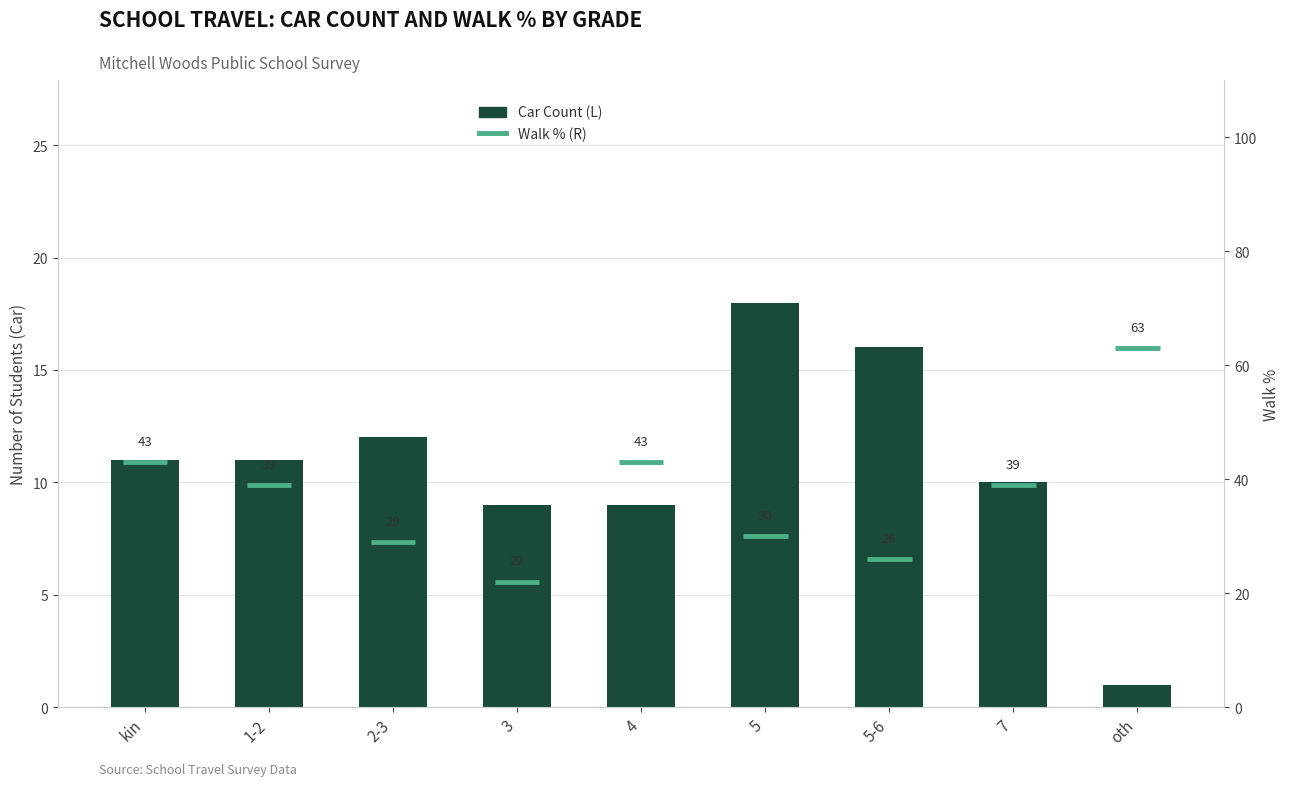

The chart shows a value of 6 at 7. True or false?

False